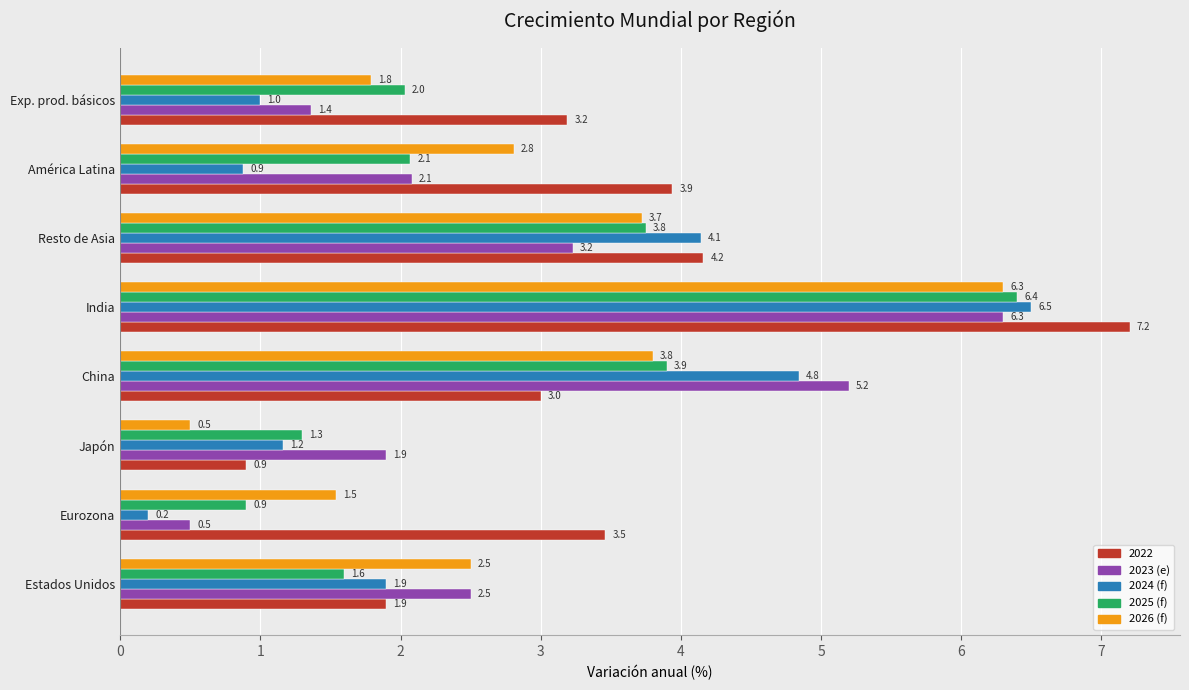

At which category is the sum across all series the highest?

India